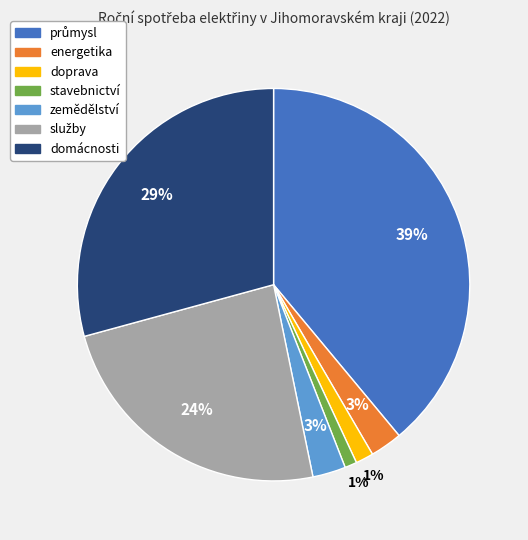

To the nearest percent, what percentage of the pie is doprava?

1%